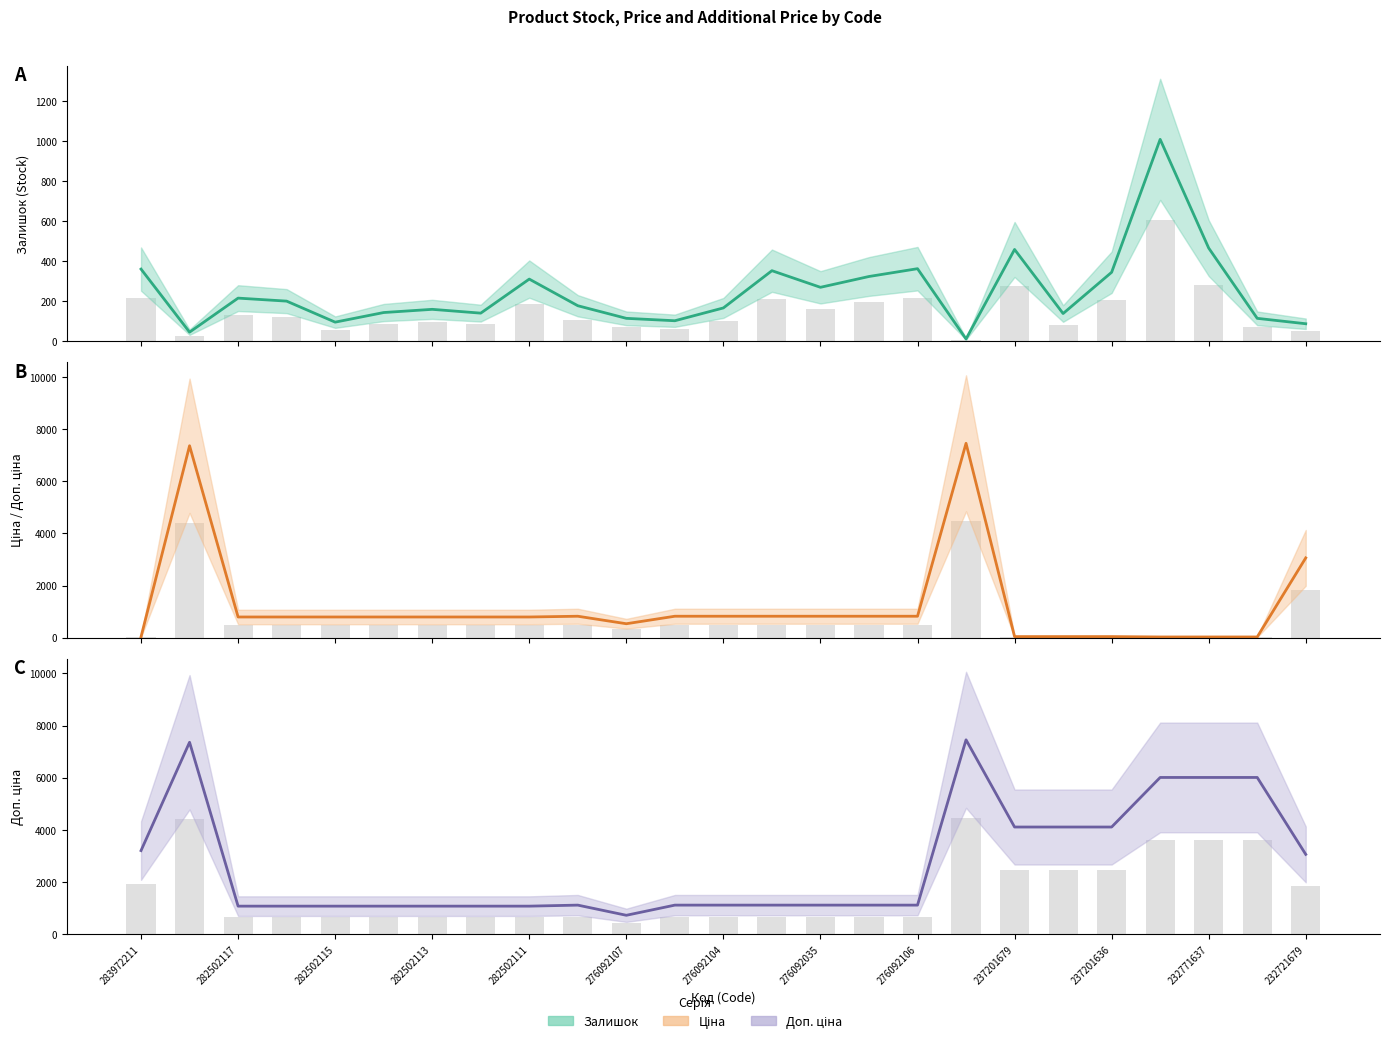

At which label is Доп. ціна closest to 4088?

237201679